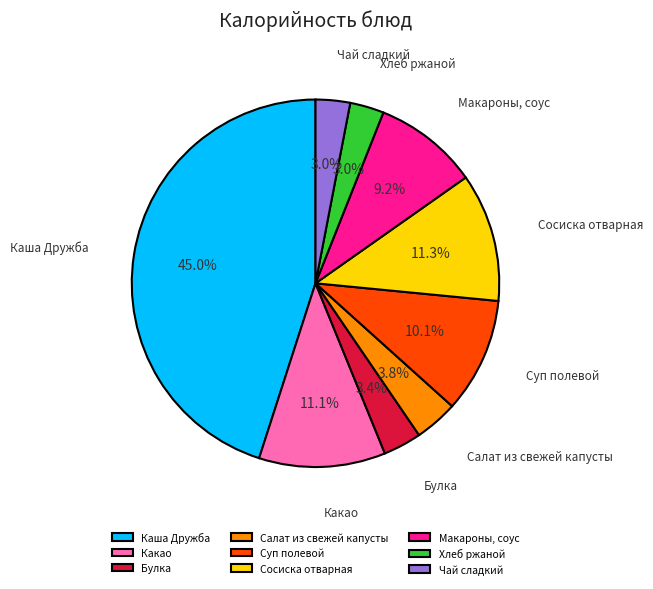

Does Салат из свежей капусты account for over 50% of the chart?

No